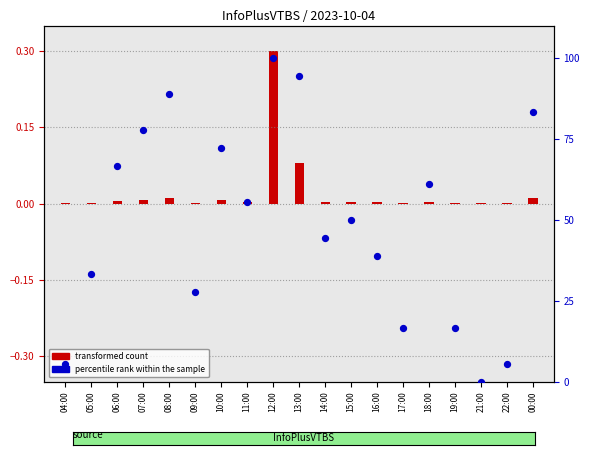

Which series has the largest Y range (max minus min)?

percentile rank within the sample